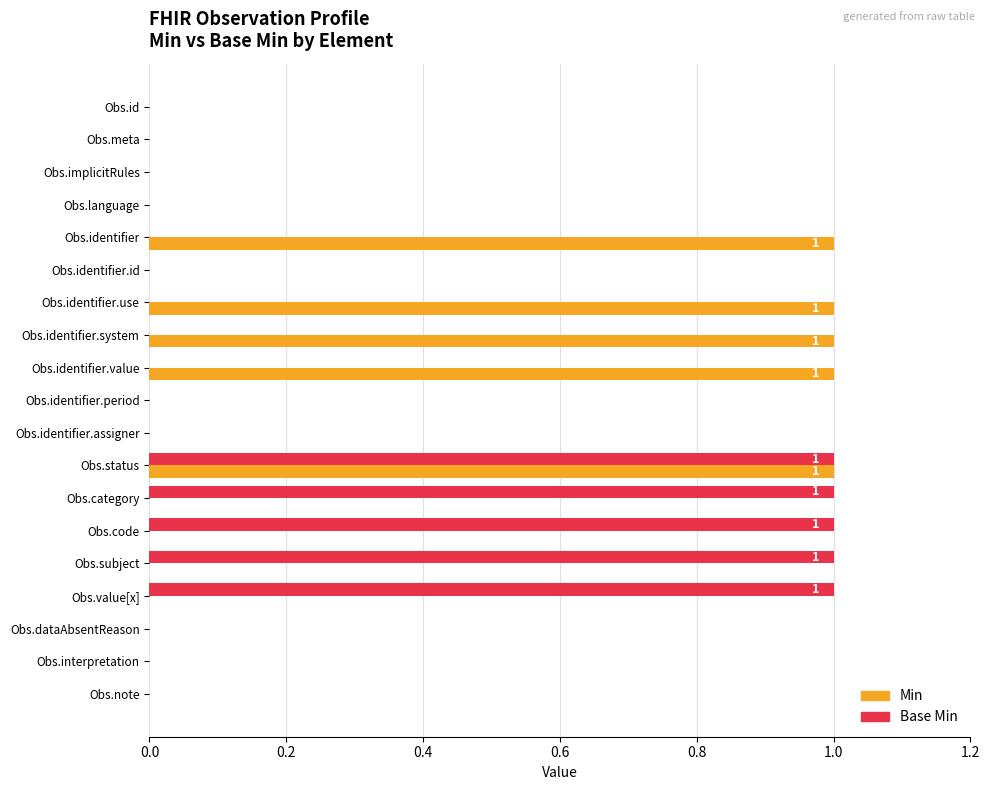

Is the value of Base Min at Obs.id greater than the value of Min at Obs.identifier?

No